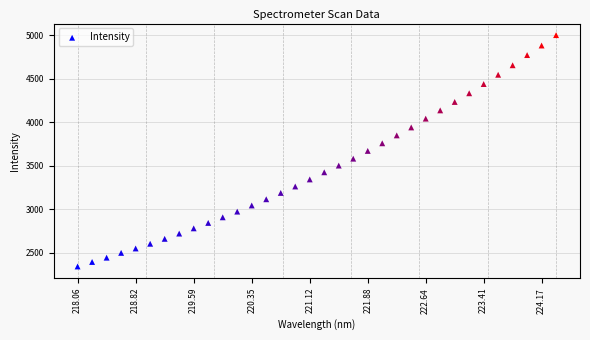

What is the range of Y values (max minus min)?

2661.8